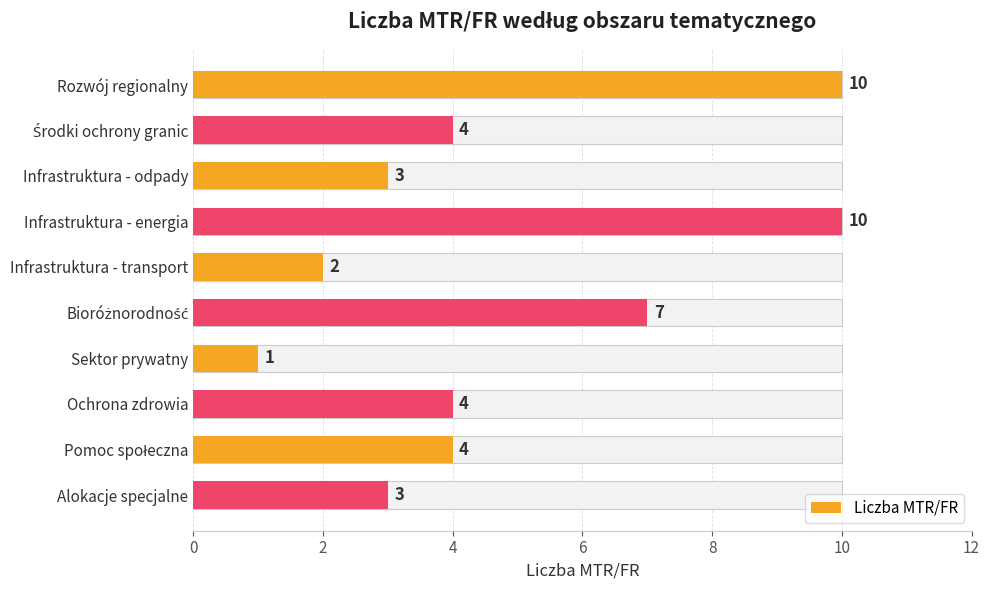

Read the value at Pomoc społeczna.

4